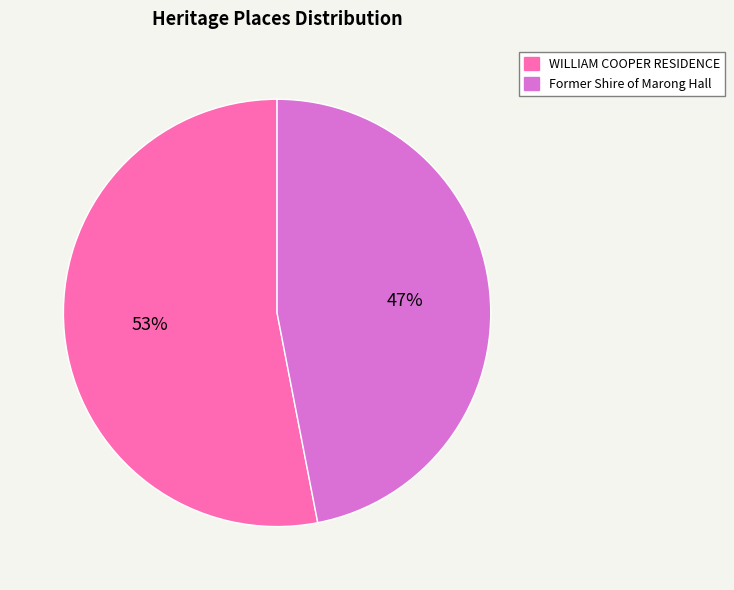

To the nearest percent, what is the difference between the largest and smallest slice percentages?

6%